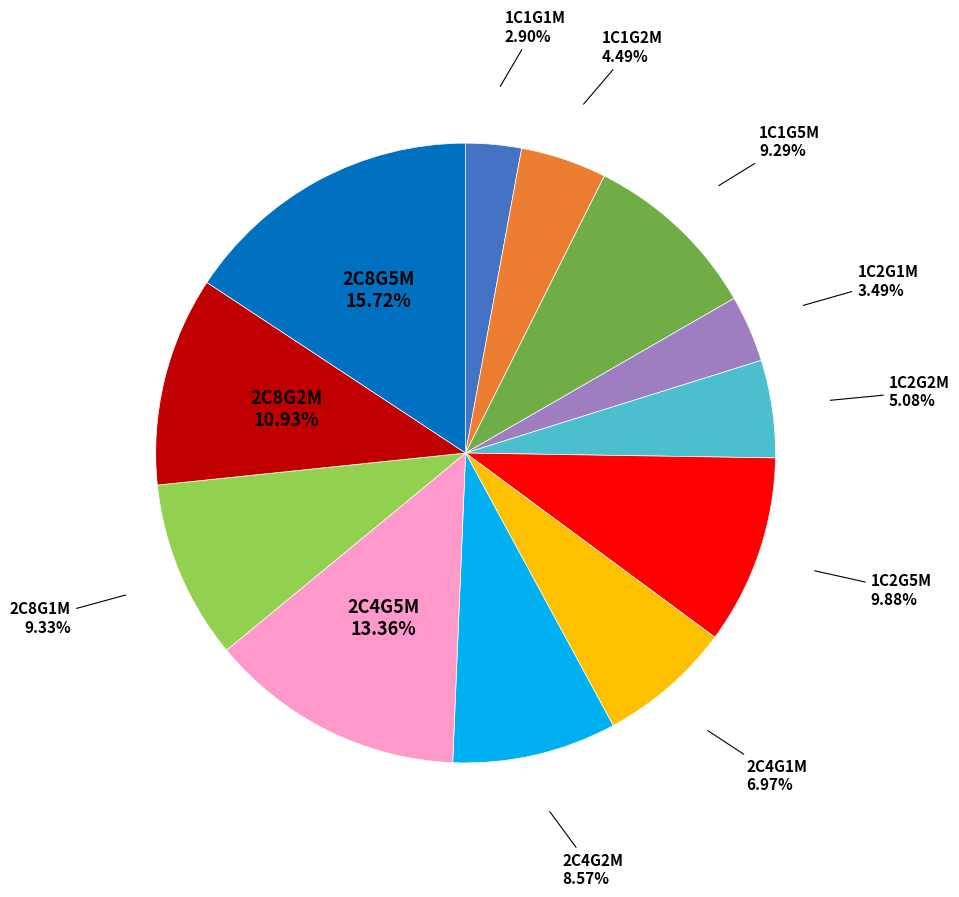

Is there any slice that represents more than half of the pie?

No